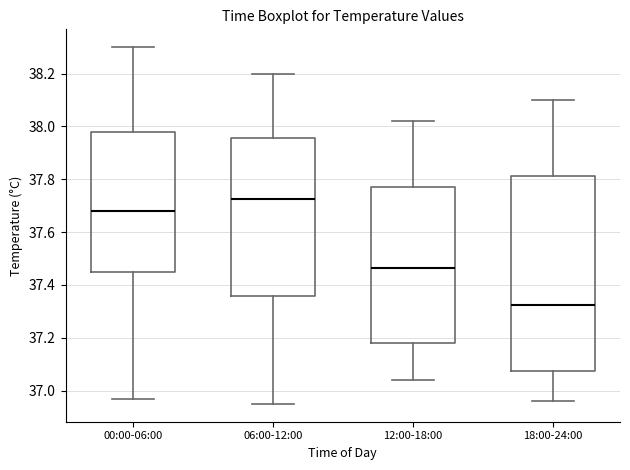

Where does the upper whisker of the box for 06:00-12:00 end on the y-axis? The values are not printed on the chart, so give them approximately, as read against the axis.

38.20